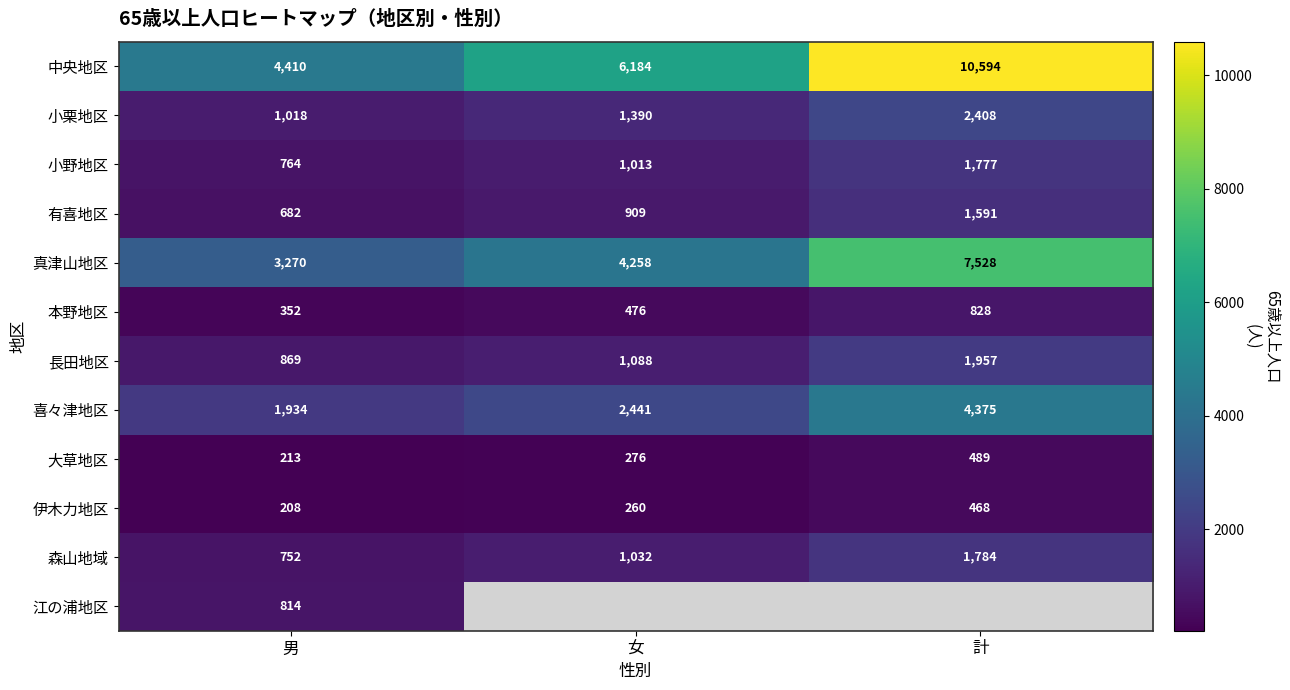

What is the difference between the highest and lowest values at 男?

4202